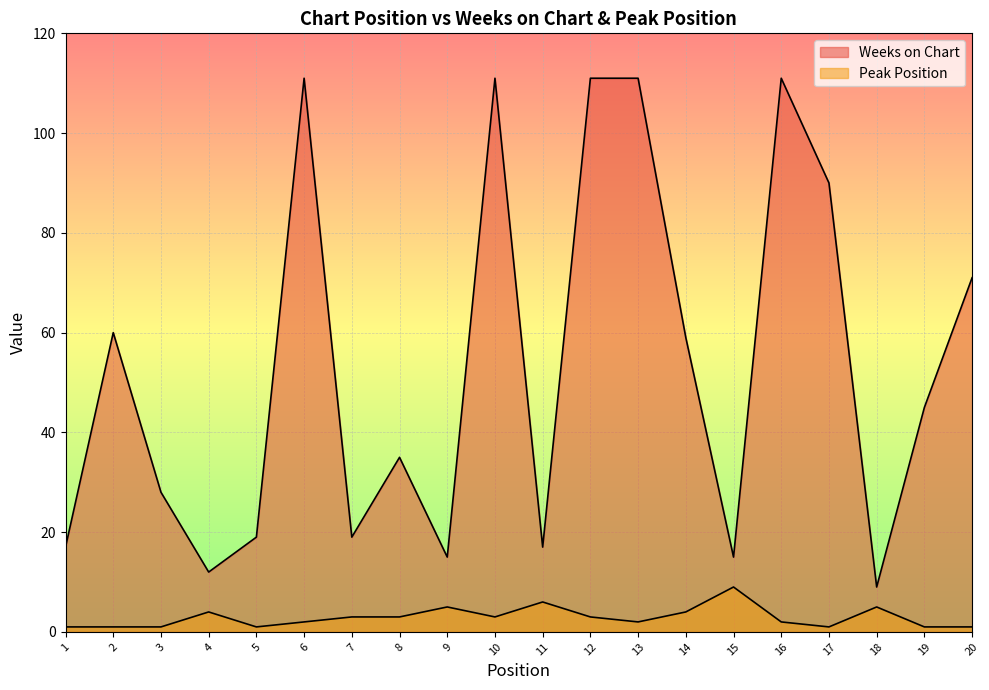

What is the value of the Peak Position point at the 9th from the left?

5